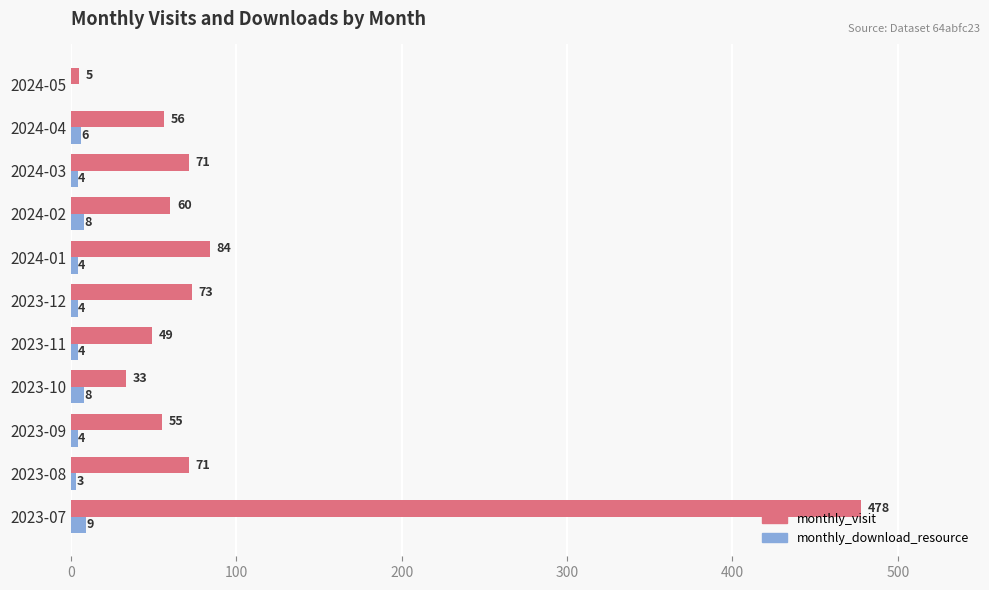

Count the number of categories in the chart.

11